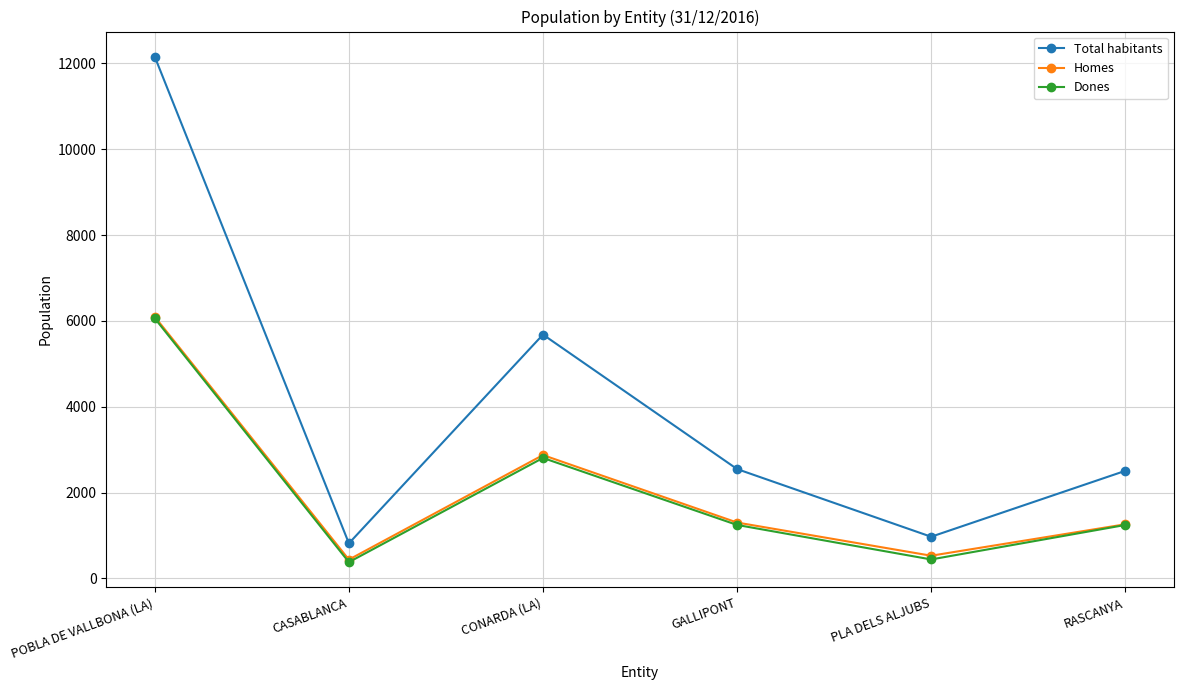

What is the difference between the highest and lowest values at CASABLANCA?

438